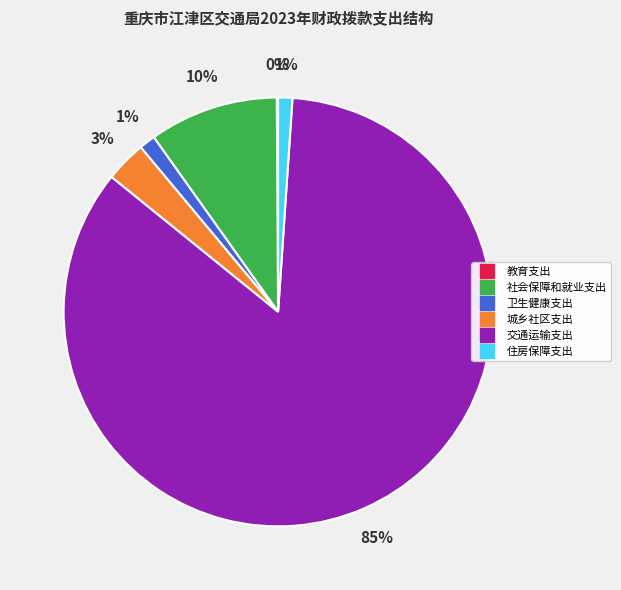

Is it true that 卫生健康支出 is 1% of the pie?

True